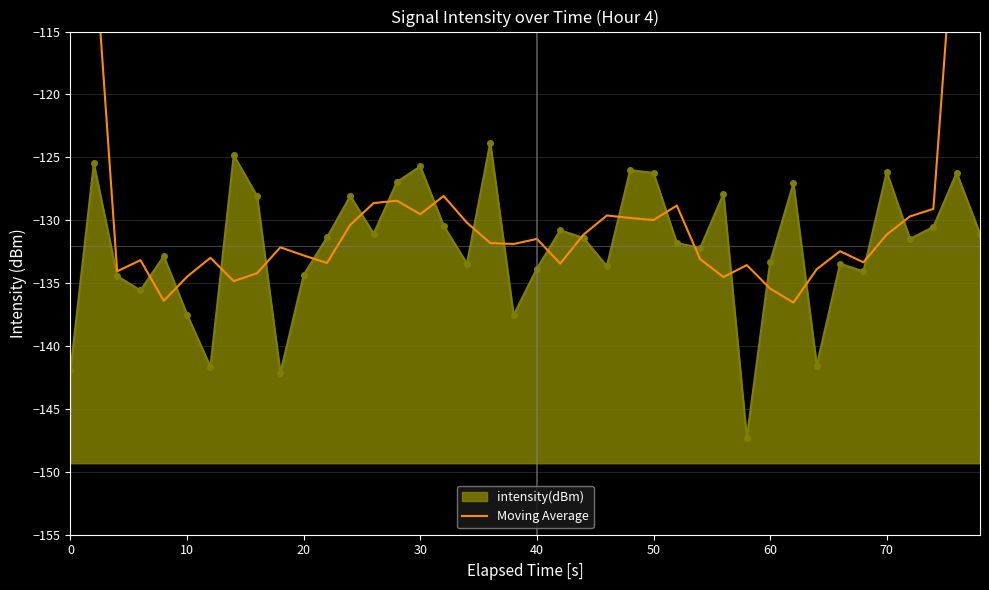

Count the number of values greater than -131.

16